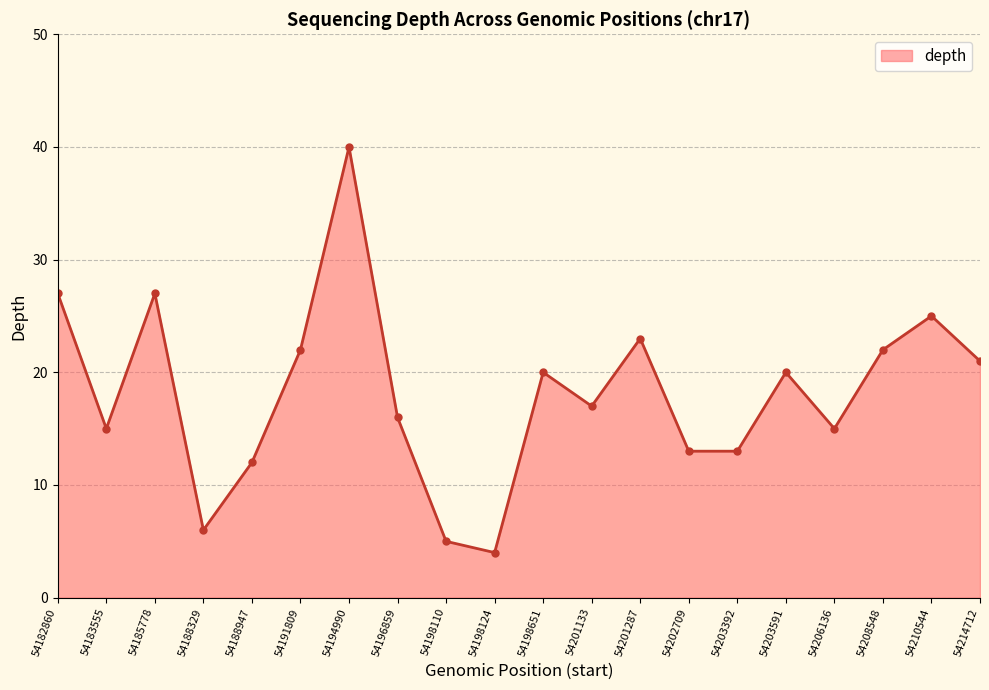

What is the sum of all values?

363